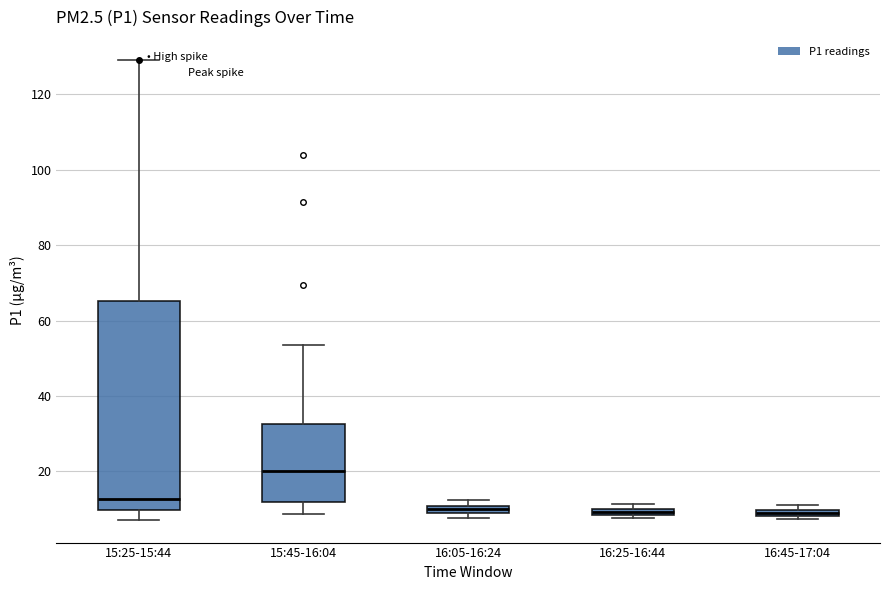

Comparing the boxes themselves (not the whiskers), which one is the tallest?

15:25-15:44